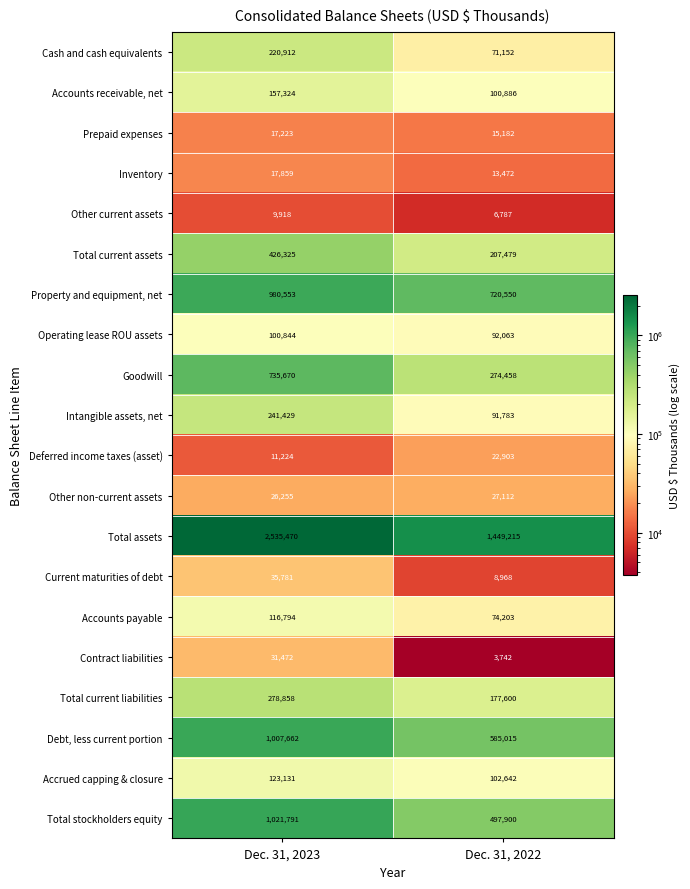

What is the sum of the Property and equipment, net values at Dec. 31, 2022 and Dec. 31, 2023?

1701103